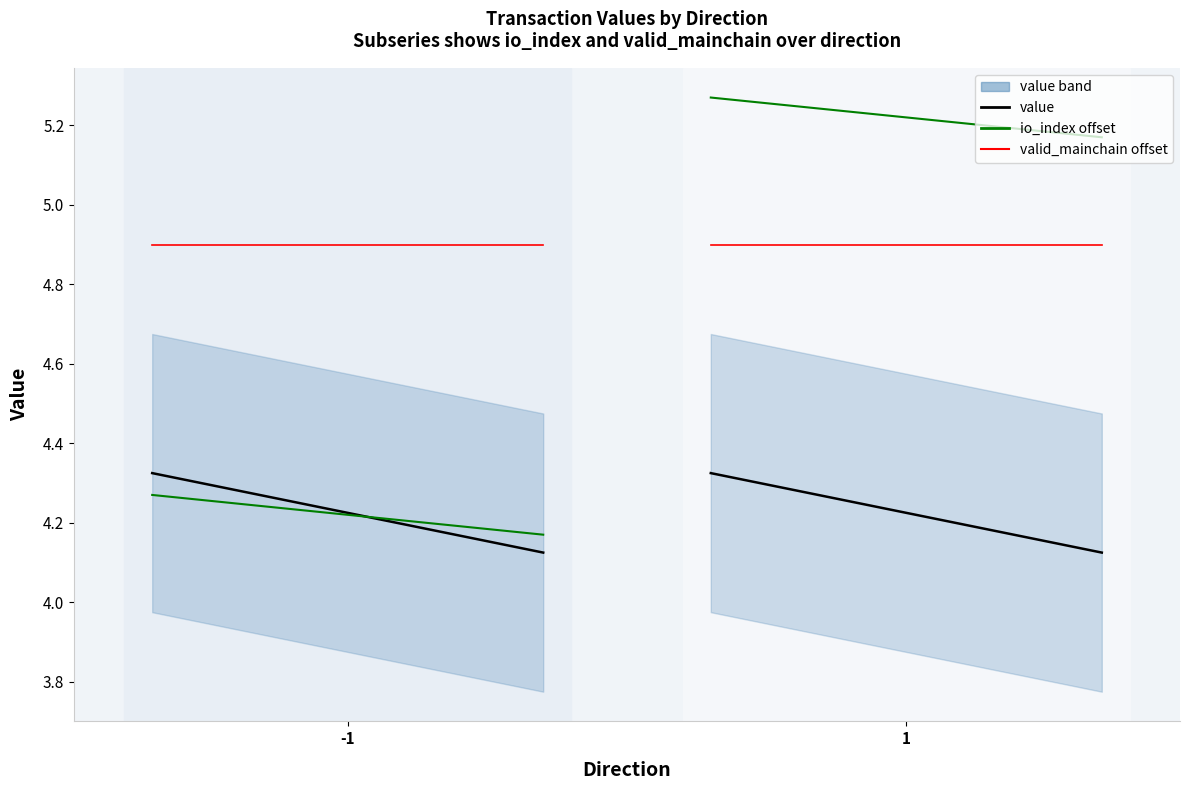

What is the highest value of the valid_mainchain offset series?

4.9